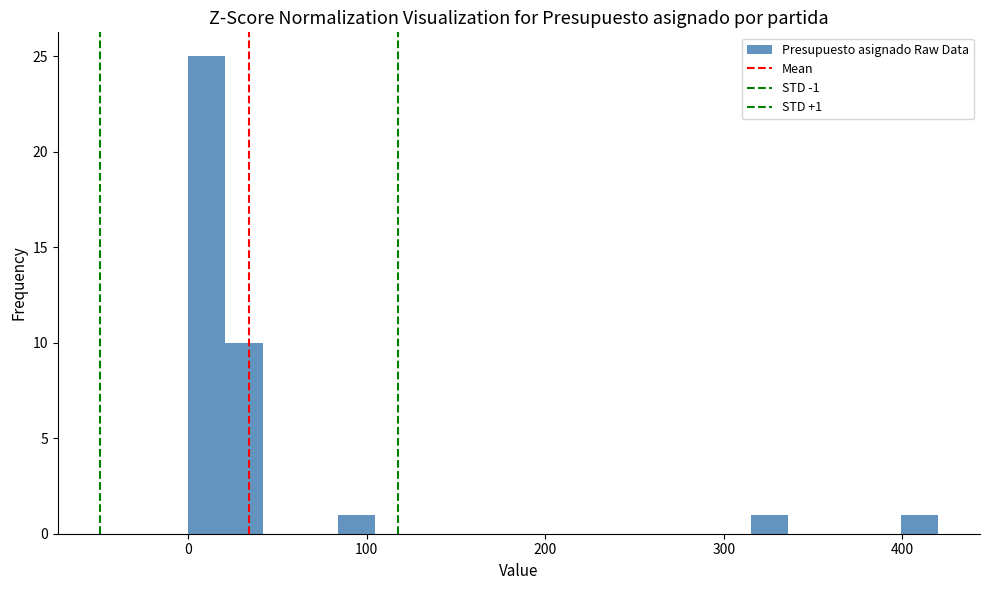

Read against the x-axis, roughly where is the centre of the tallest bar?

10